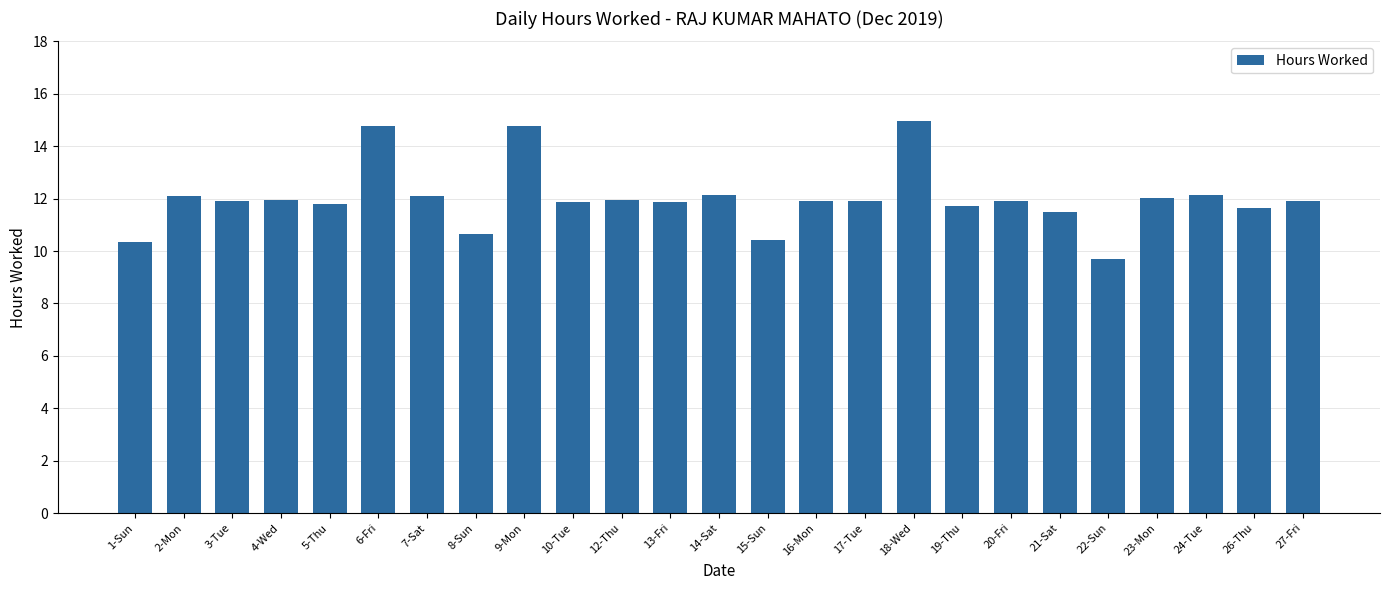

What is the ratio of the value at 27-Fri to the value at 2-Mon?

1.0